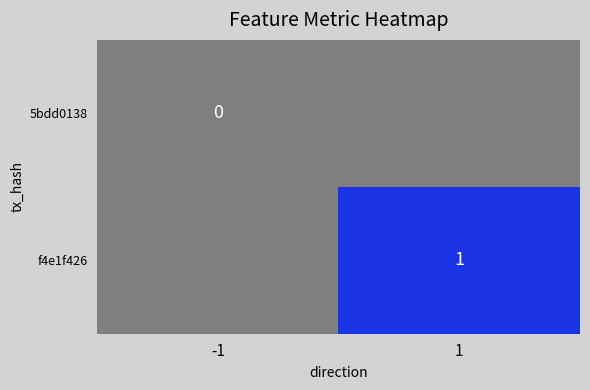

Which label corresponds to the largest value in the chart?

1